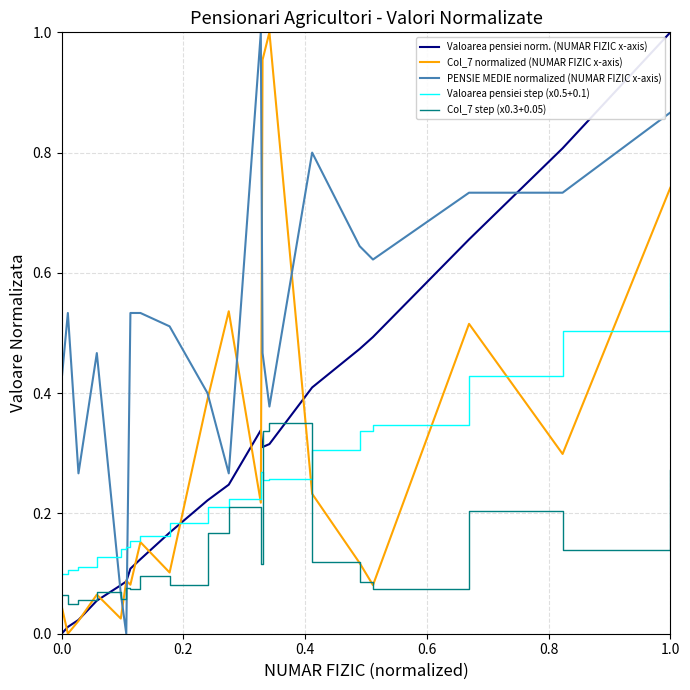

How many intersections are there between Col_7 normalized (NUMAR FIZIC x-axis) and PENSIE MEDIE normalized (NUMAR FIZIC x-axis)?

6